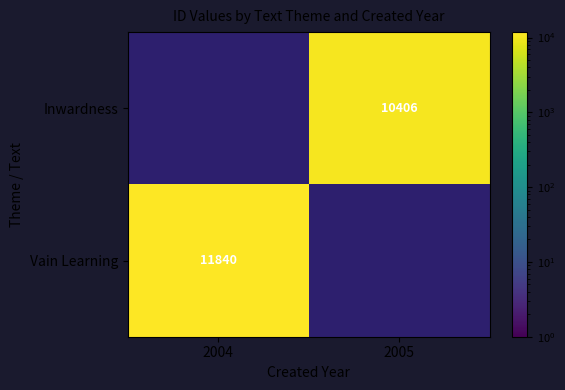

What is the greatest value displayed?

11840.0